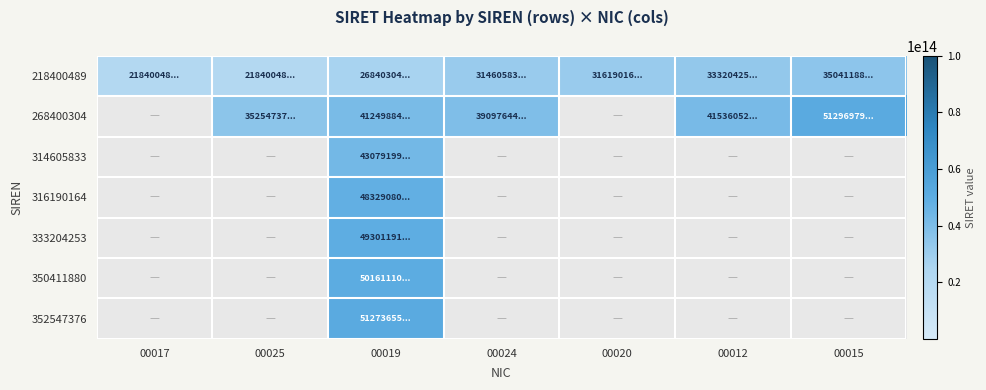

How many distinct data groups are displayed?

7